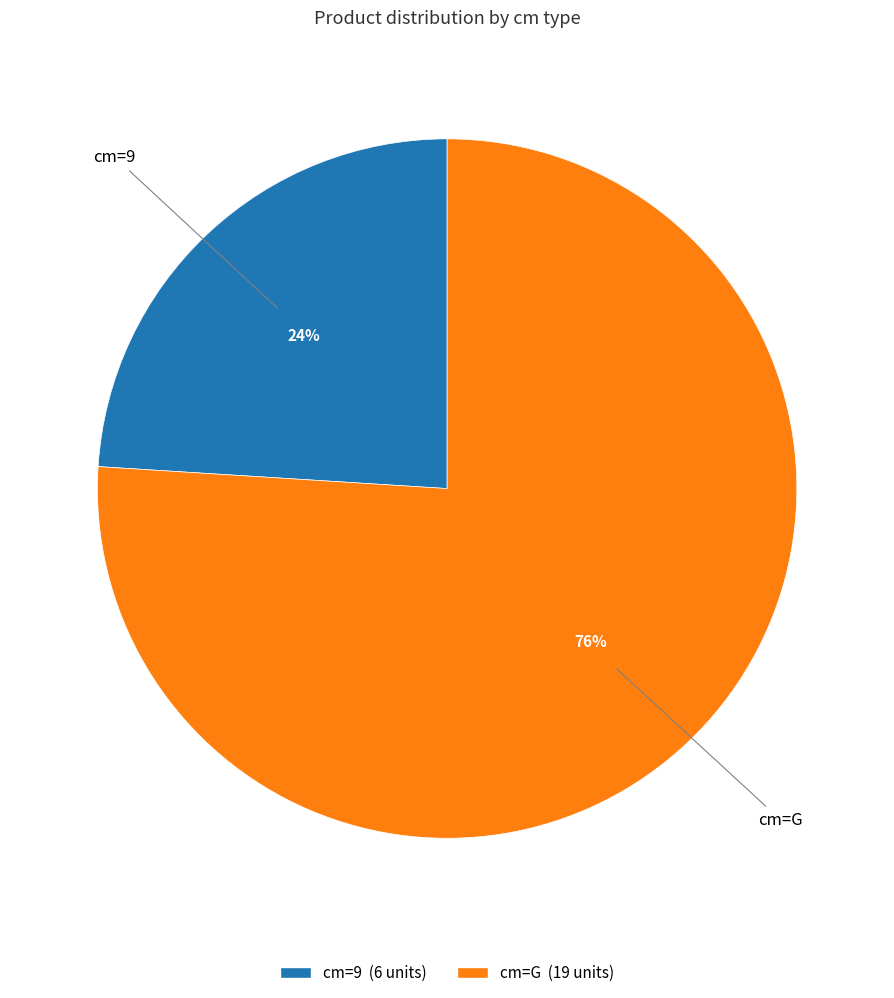

Is there a majority slice in this chart?

Yes